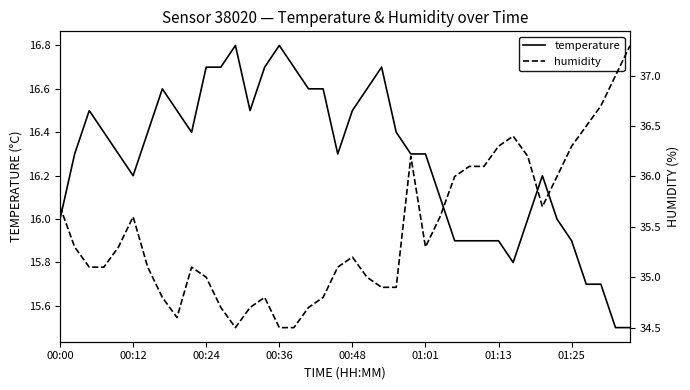

Is it true that humidity equals 34.6 at 8?

True